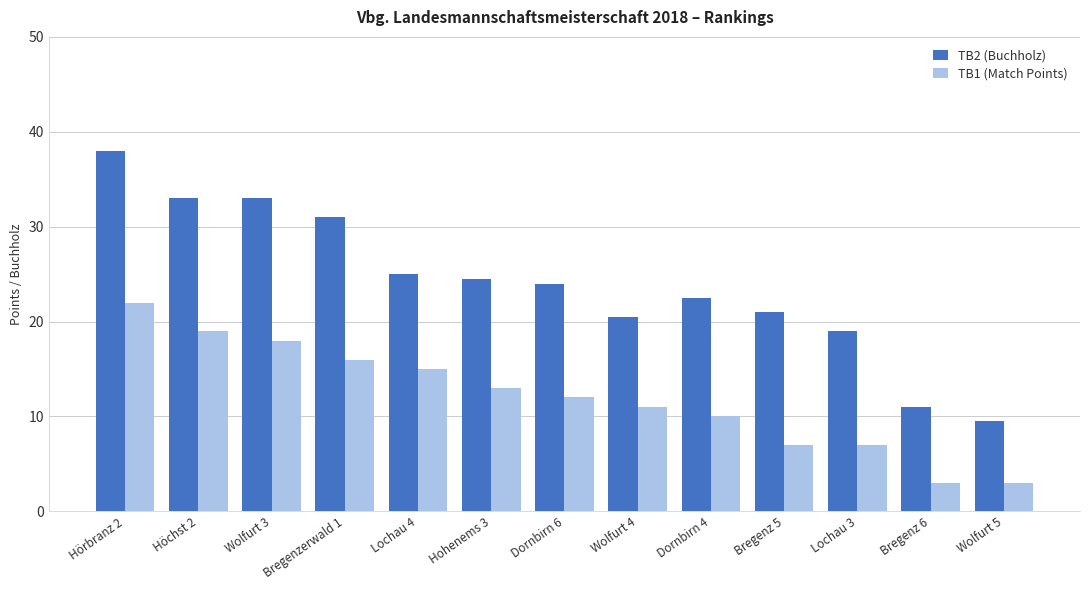

At which category is the sum across all series the highest?

Hörbranz 2